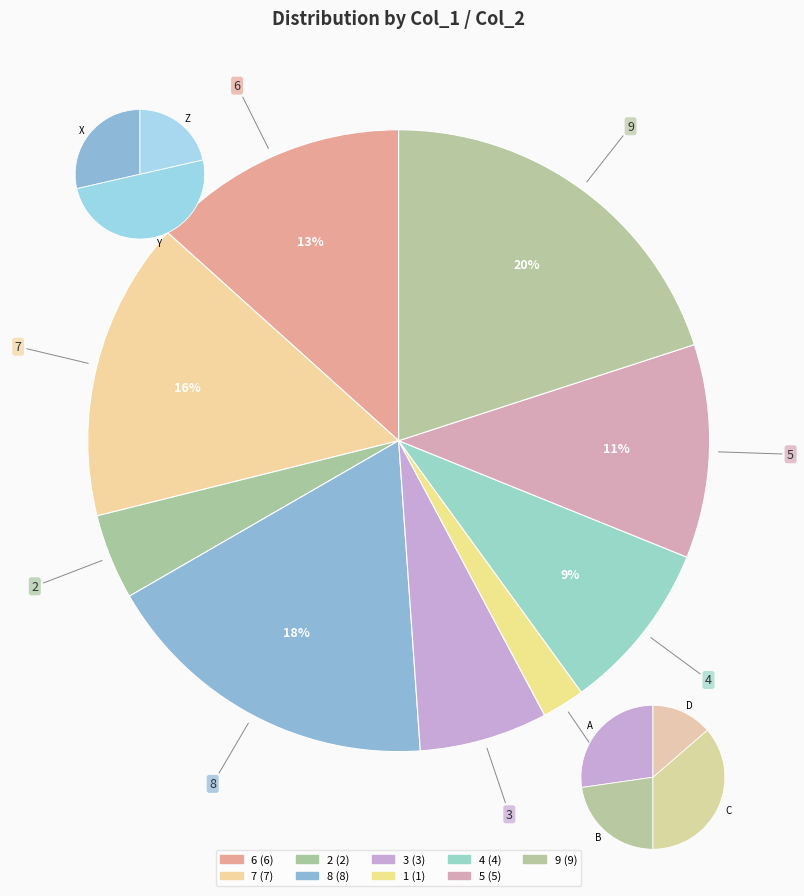

What is the ratio of the value at 4 to the value at 8?

0.5